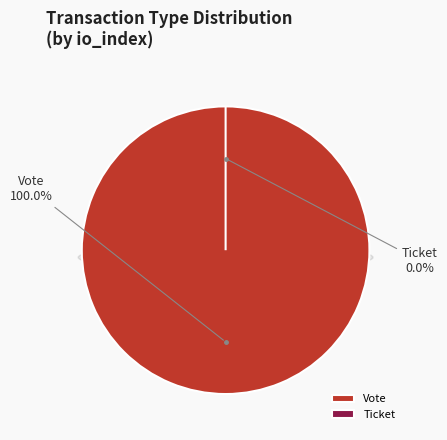

What is the majority slice?

Vote